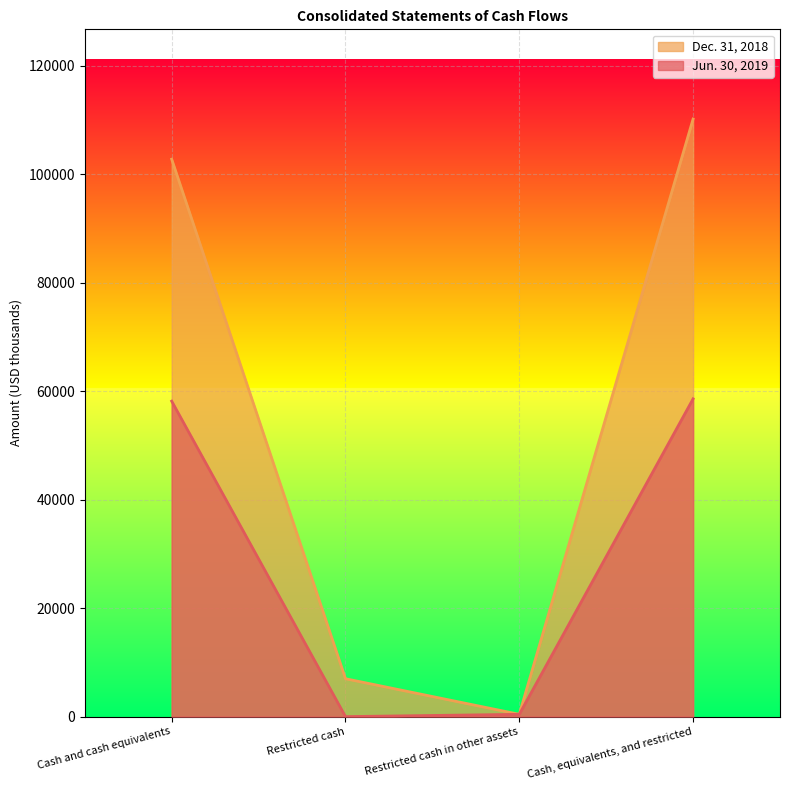

Rank the categories by Jun. 30, 2019 value from lowest to highest.

Restricted cash, Restricted cash in other assets, Cash and cash equivalents, Cash, equivalents, and restricted